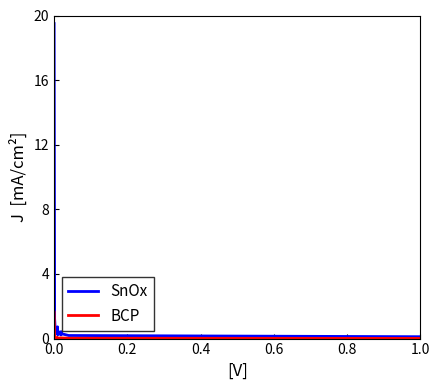

True or false: SnOx and BCP intersect in this chart.

False